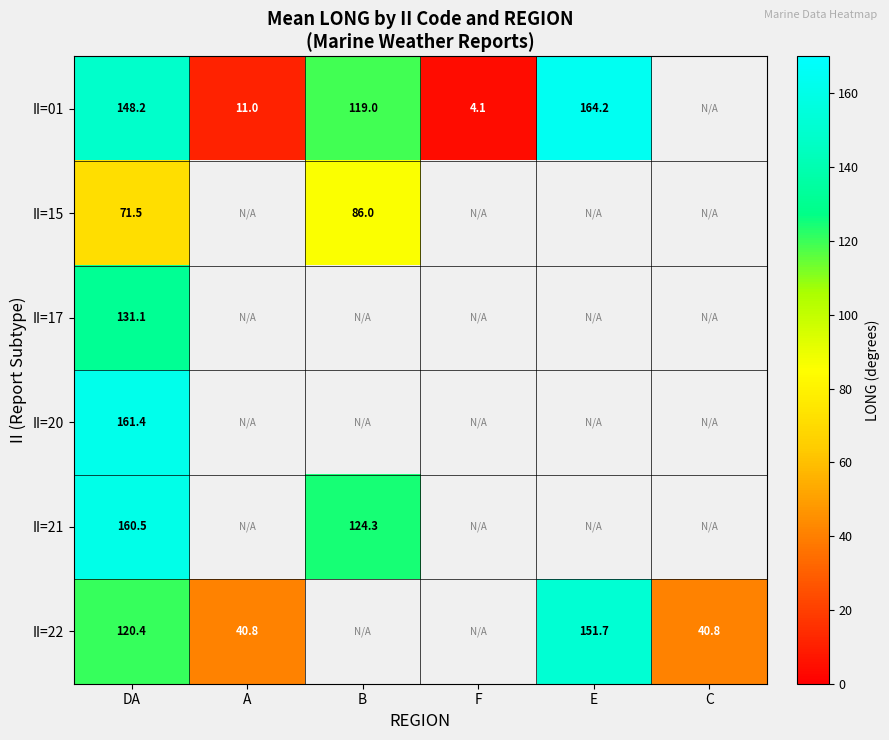

The II=22 series shows 60.3 at E. True or false?

False